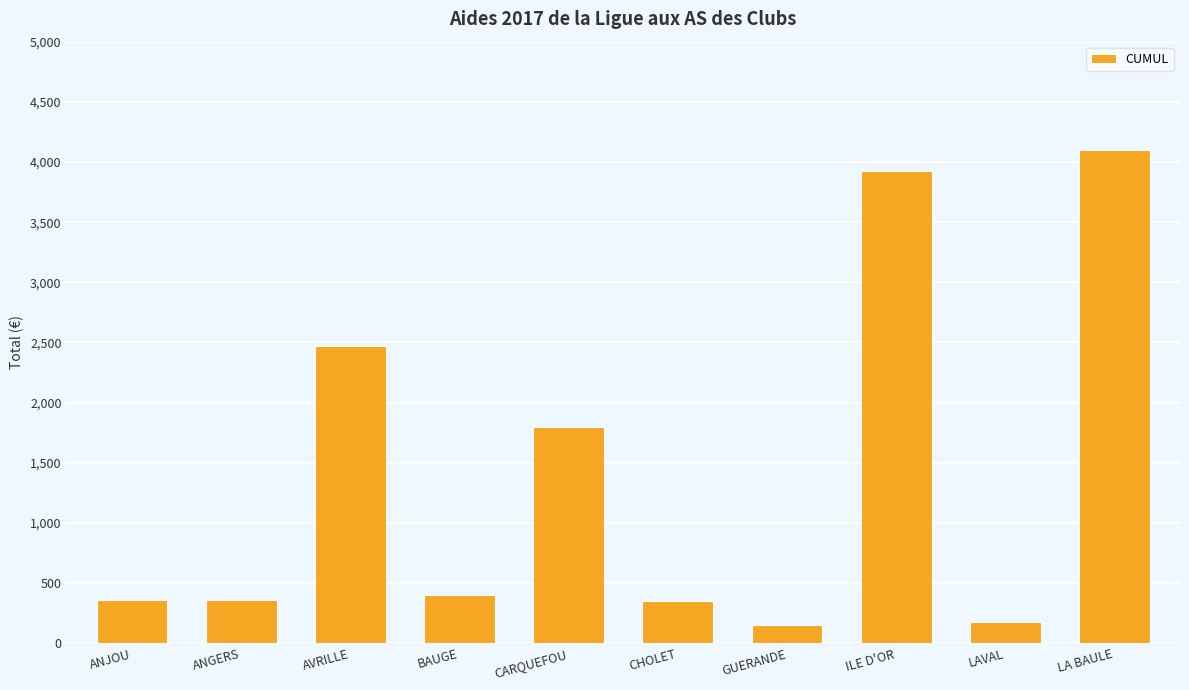

How many bars are there in total?

10